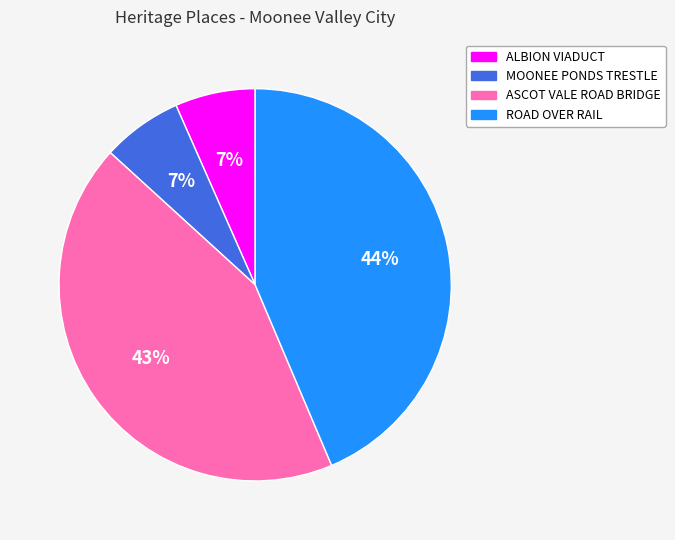

What percentage is the ALBION VIADUCT slice, to the nearest percent?

7%